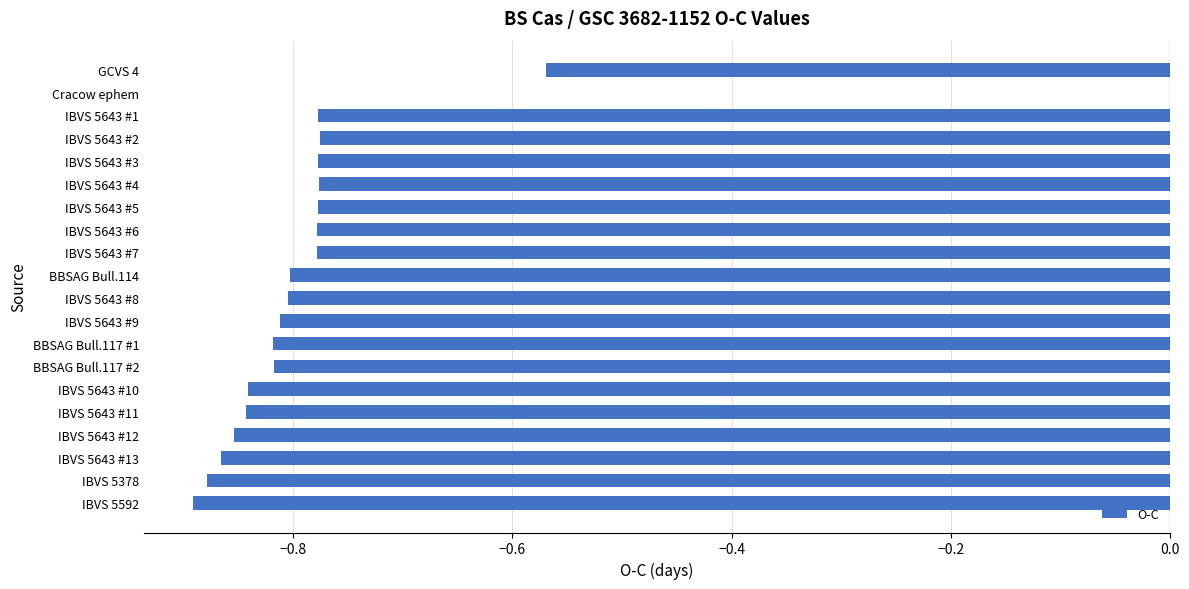

How many categories are shown in the chart?

20